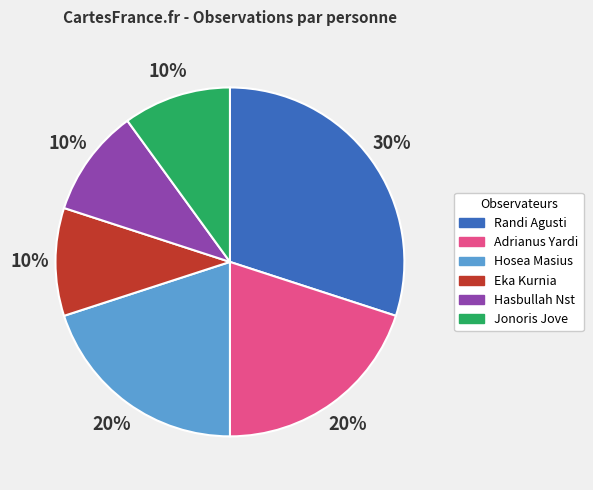

Combined, do Adrianus Yardi and Jonoris Jove account for over 50%?

No